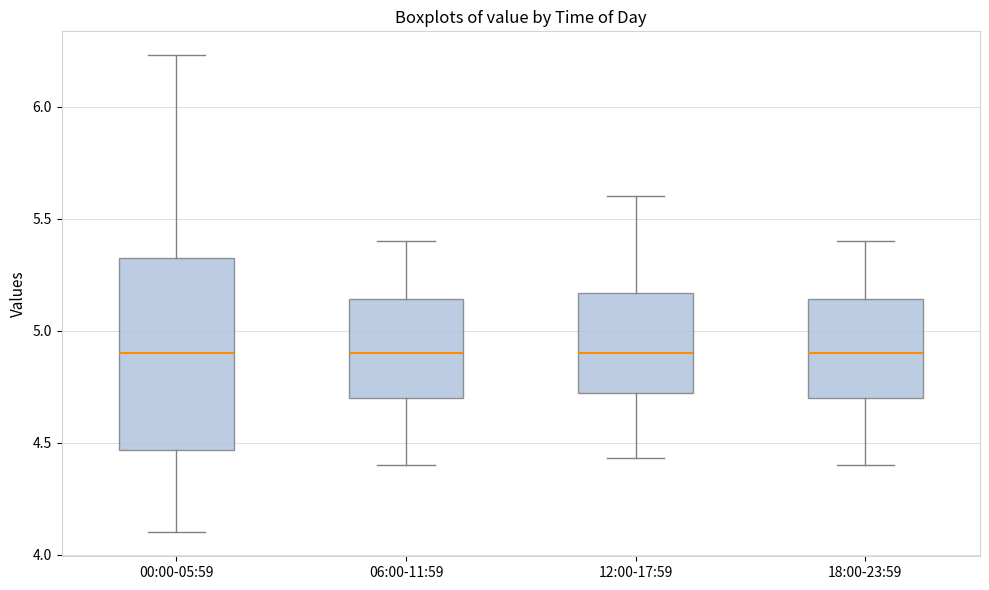

Reading left to right, transcribe this box plot: for each box, give where its median line is, the range the box spans, and where its two whiskers end, as read against the y-axis. The values are not printed on the chart, so give them approximately, as read against the axis.

00:00-05:59: median 4.90, box 4.45 to 5.35, whiskers 4.10 to 6.25
06:00-11:59: median 4.90, box 4.70 to 5.15, whiskers 4.40 to 5.40
12:00-17:59: median 4.90, box 4.70 to 5.15, whiskers 4.45 to 5.60
18:00-23:59: median 4.90, box 4.70 to 5.15, whiskers 4.40 to 5.40